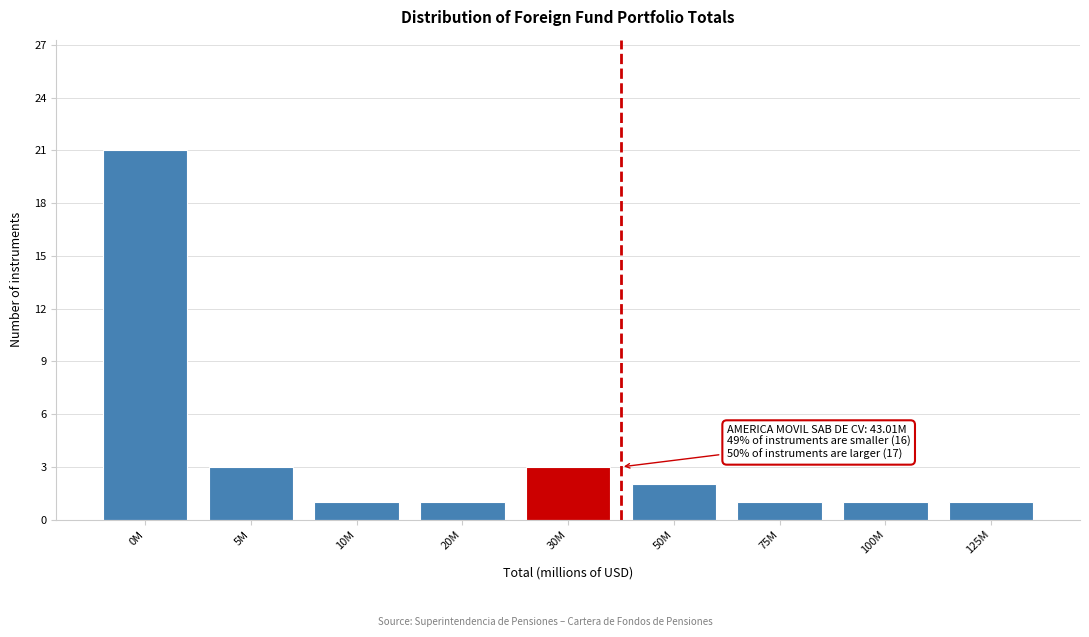

Reading left to right, what are all the values shown in this chart?

0M=21	5M=3	10M=1	20M=1	30M=3	50M=2	75M=1	100M=1	125M=1